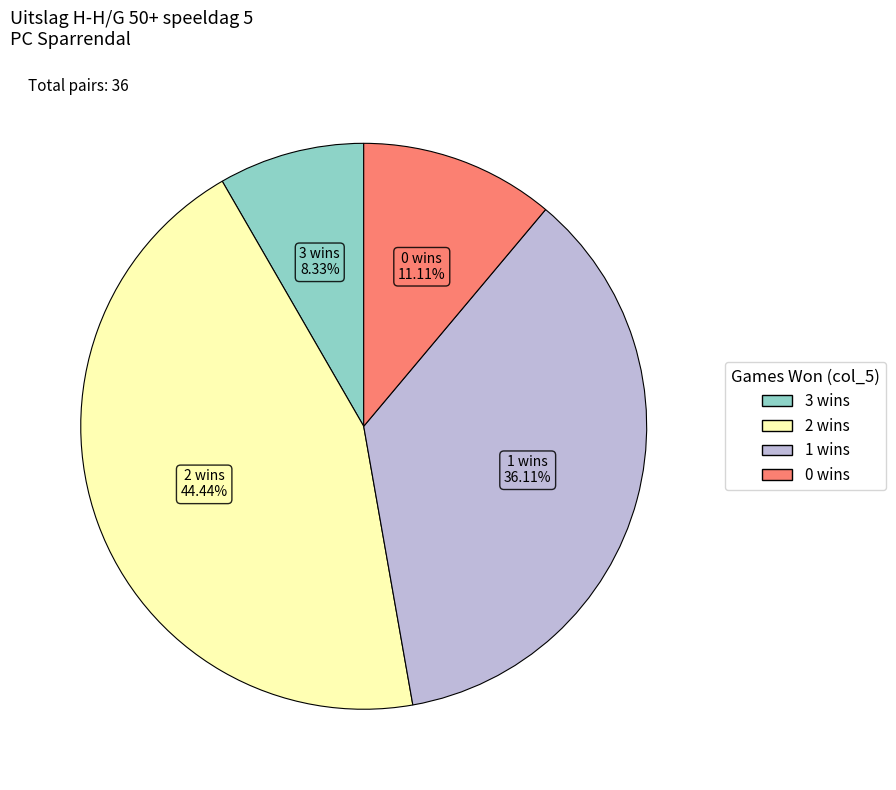

Approximately how many times larger is the value at 2 compared to 3?

5.3